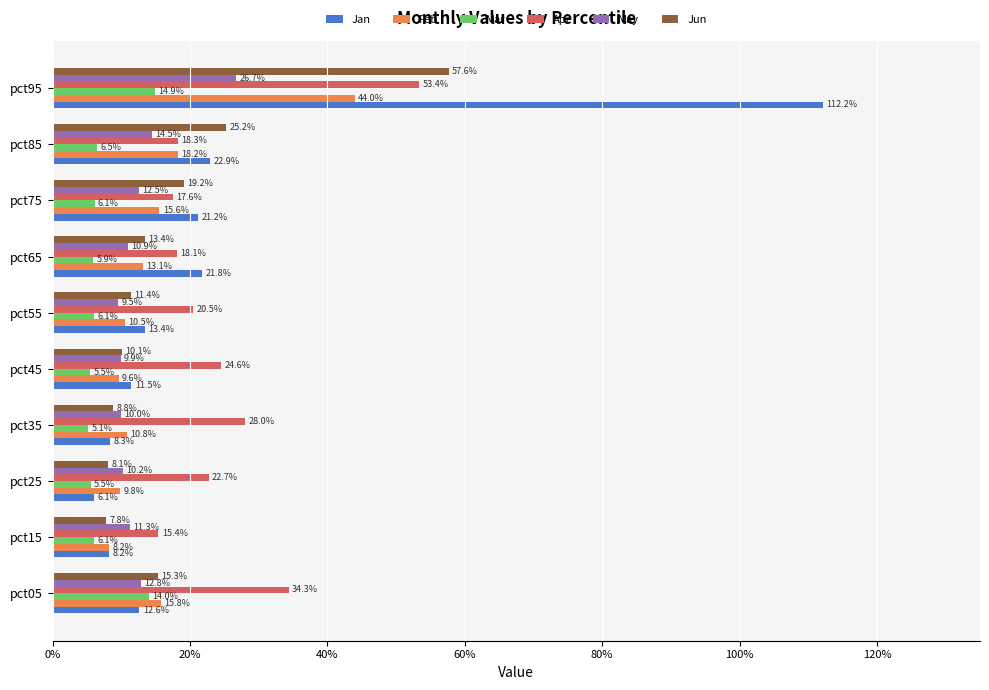

Reading left to right, transcribe all the data shown in this chart.

Jan: 0.1	0.1	0.1	0.1	0.1	0.1	0.2	0.2	0.2	1.1
Feb: 0.2	0.1	0.1	0.1	0.1	0.1	0.1	0.2	0.2	0.4
Mar: 0.1	0.1	0.1	0.1	0.1	0.1	0.1	0.1	0.1	0.1
Apr: 0.3	0.2	0.2	0.3	0.2	0.2	0.2	0.2	0.2	0.5
May: 0.1	0.1	0.1	0.1	0.1	0.1	0.1	0.1	0.1	0.3
Jun: 0.2	0.1	0.1	0.1	0.1	0.1	0.1	0.2	0.3	0.6